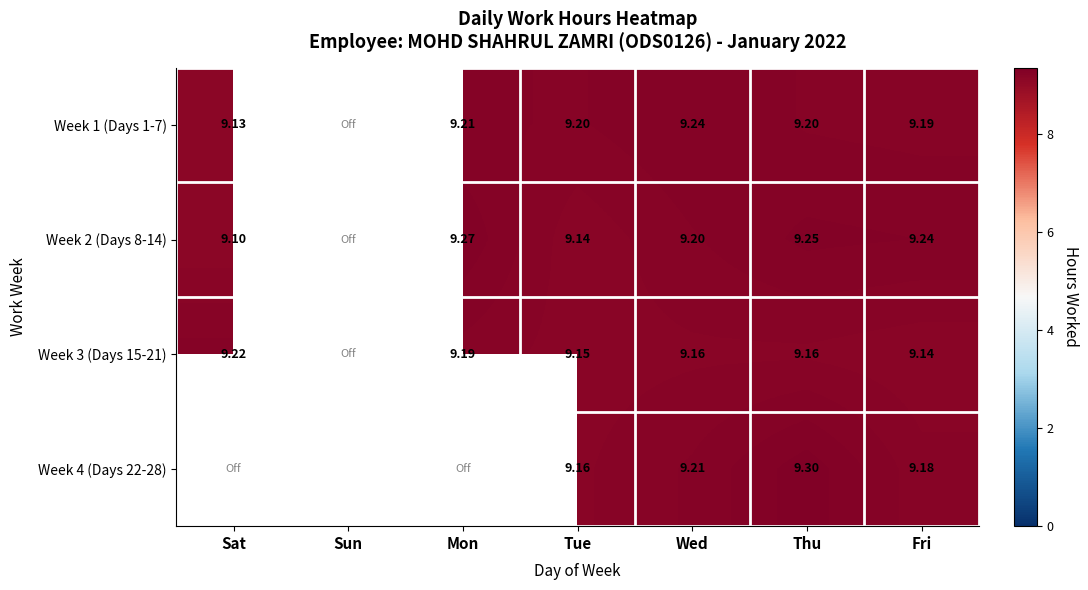

What is the highest value of the Week 2 (Days 8-14) series?

9.3